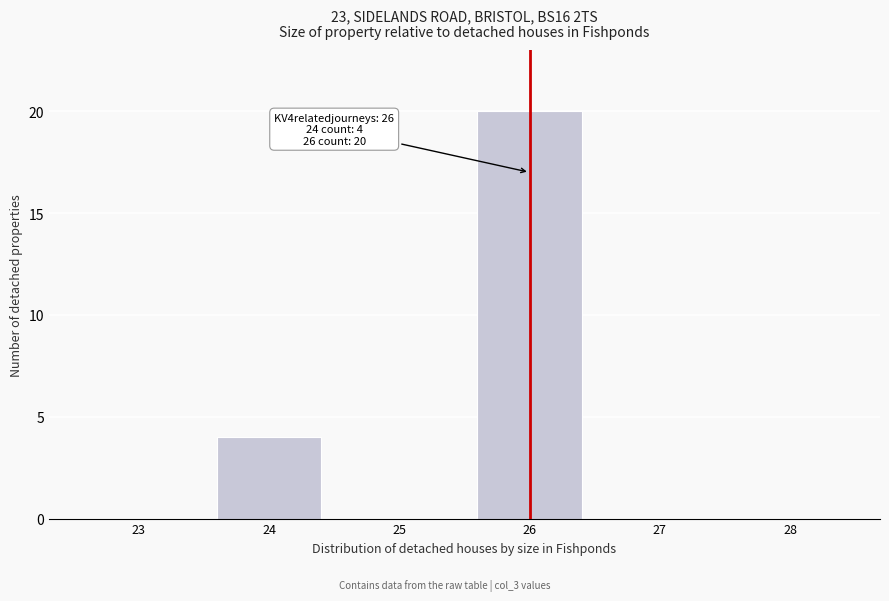

Which range on the x-axis has the tallest bar?

25.5 to 26.5